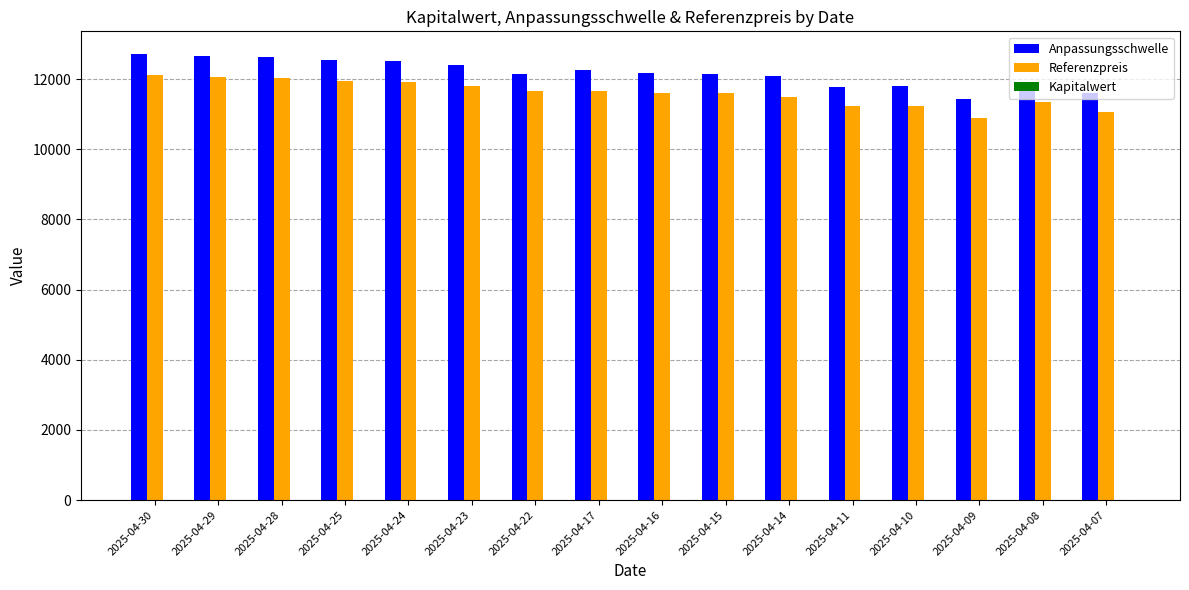

What is the difference between the Referenzpreis values at 2025-04-14 and 2025-04-15?

110.4